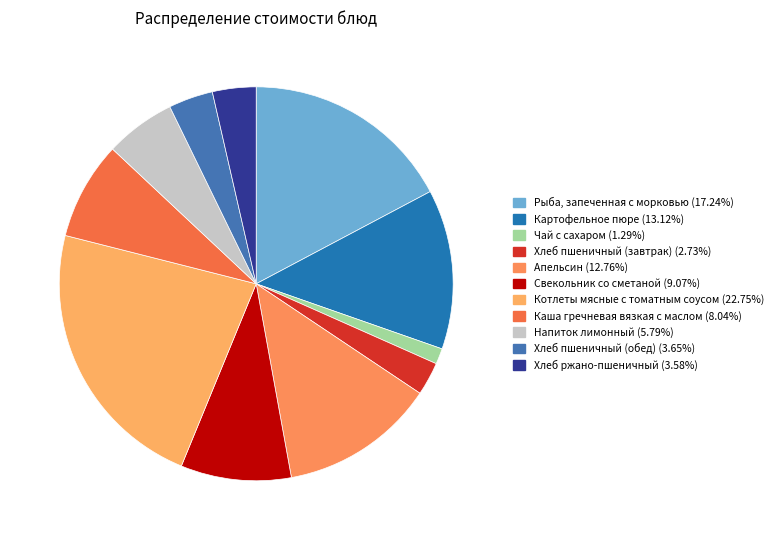

What portion of the pie excludes Хлеб ржано-пшеничный?

96.4%